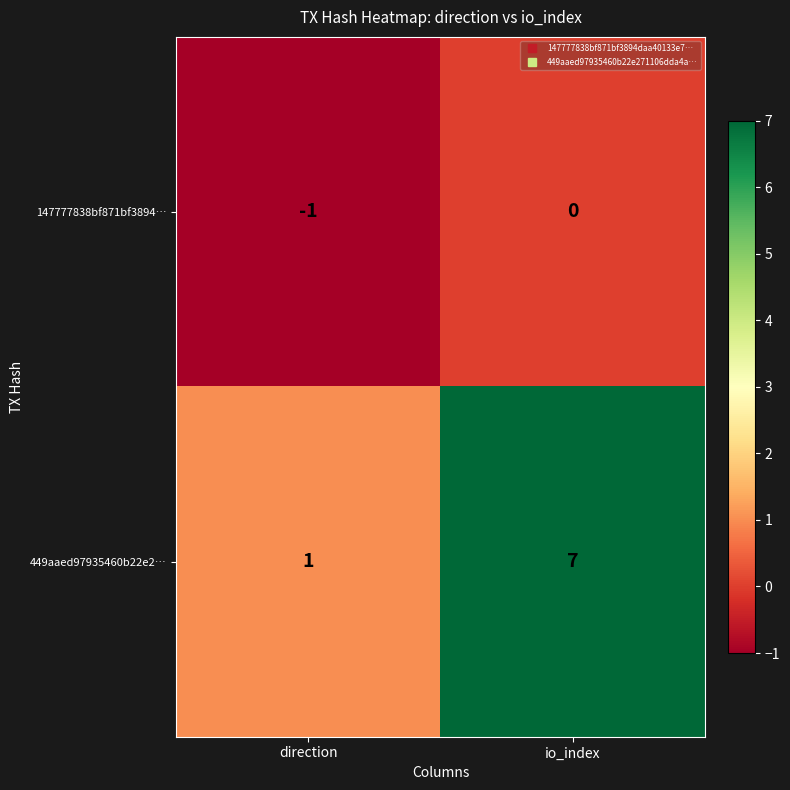

At which category is the sum across all series the highest?

io_index